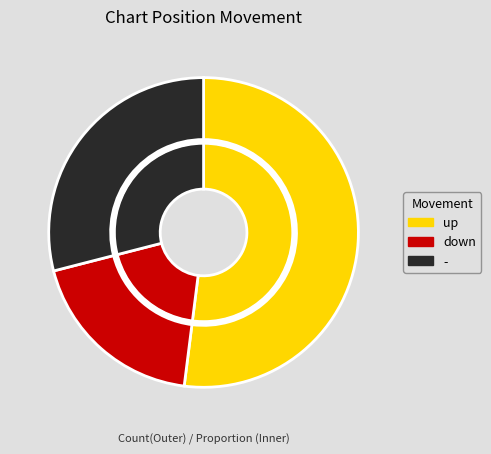

Is it true that up is 60% of the pie?

False